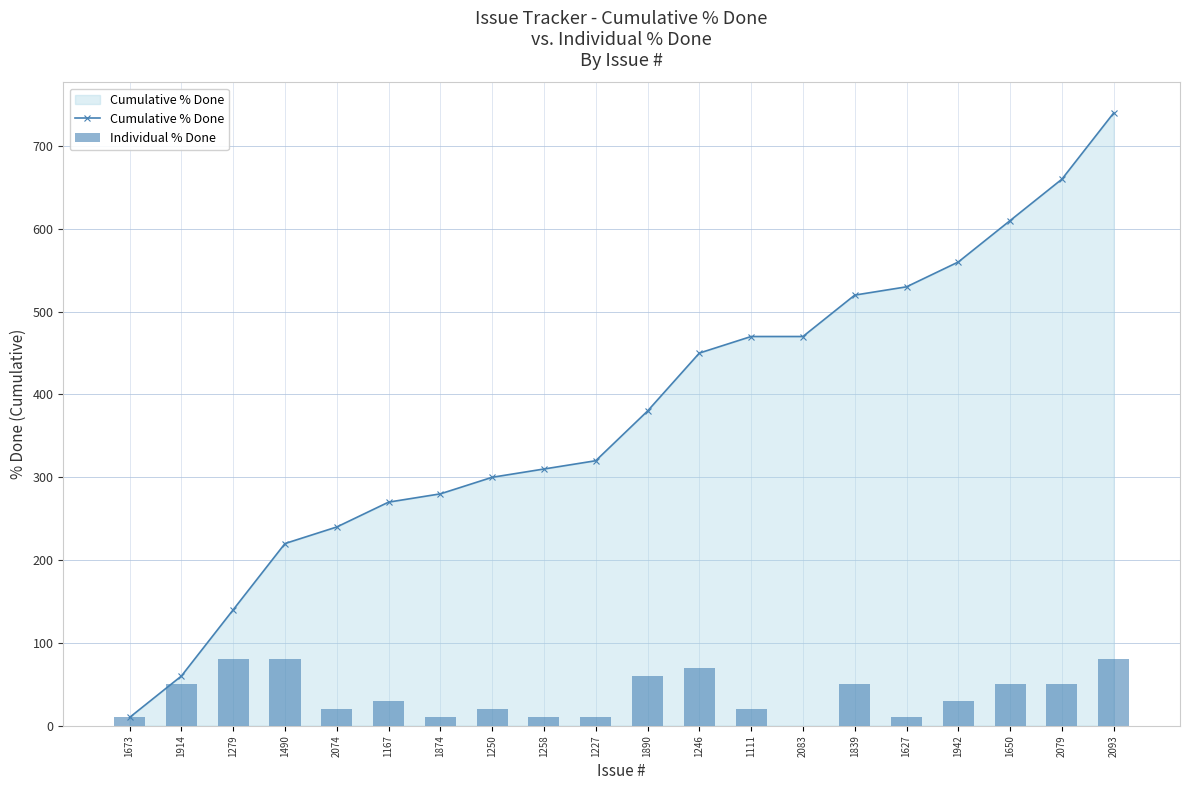

Reading right to left, list all the values displayed in this chart.

Cumulative % Done: 740	660	610	560	530	520	470	470	450	380	320	310	300	280	270	240	220	140	60	10
Individual % Done: 80	50	50	30	10	50	0	20	70	60	10	10	20	10	30	20	80	80	50	10